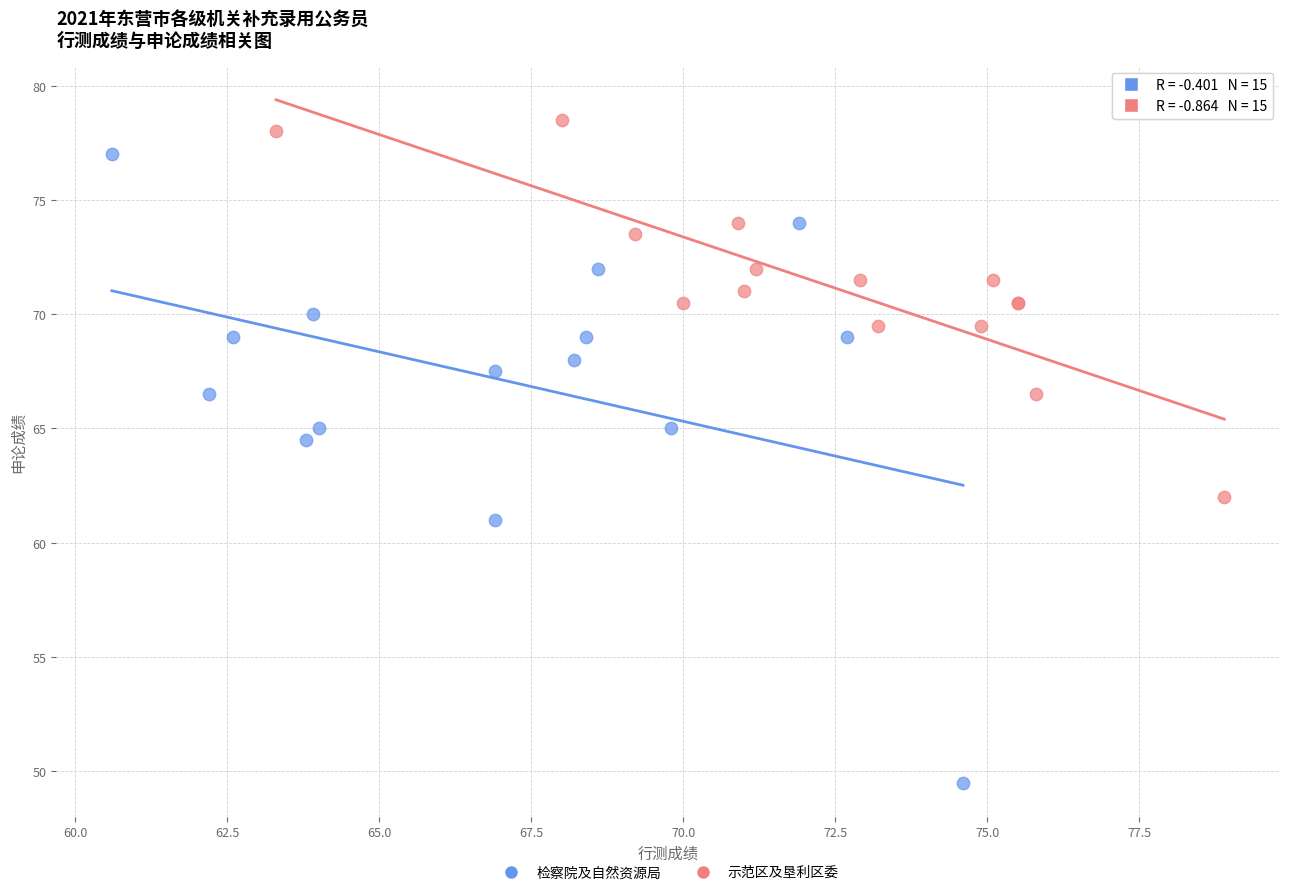

Which series reaches the minimum Y coordinate?

检察院及自然资源局